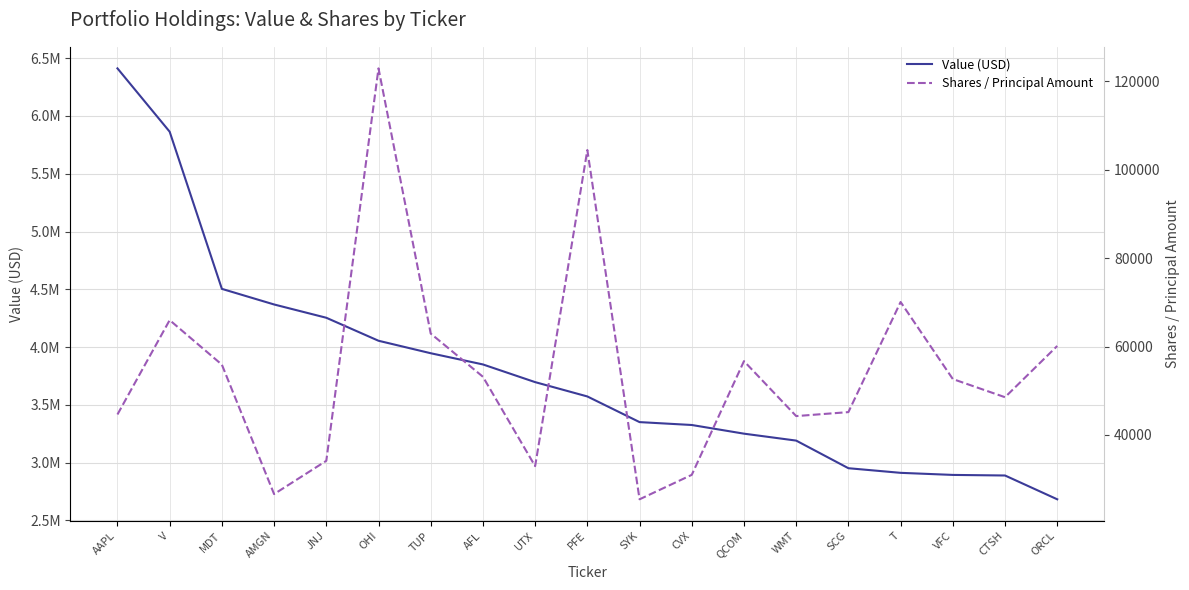

At how many categories does at least one series exceed 3289827?

12